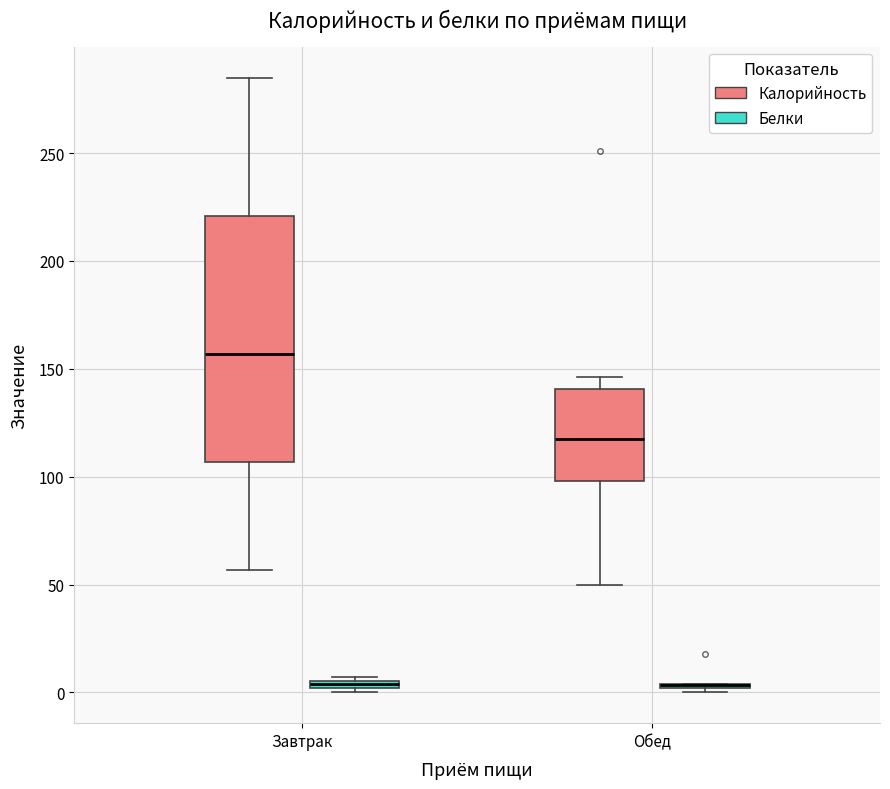

Where does the lower whisker of the box for Завтрак (Калорийность) end on the y-axis? The values are not printed on the chart, so give them approximately, as read against the axis.

55